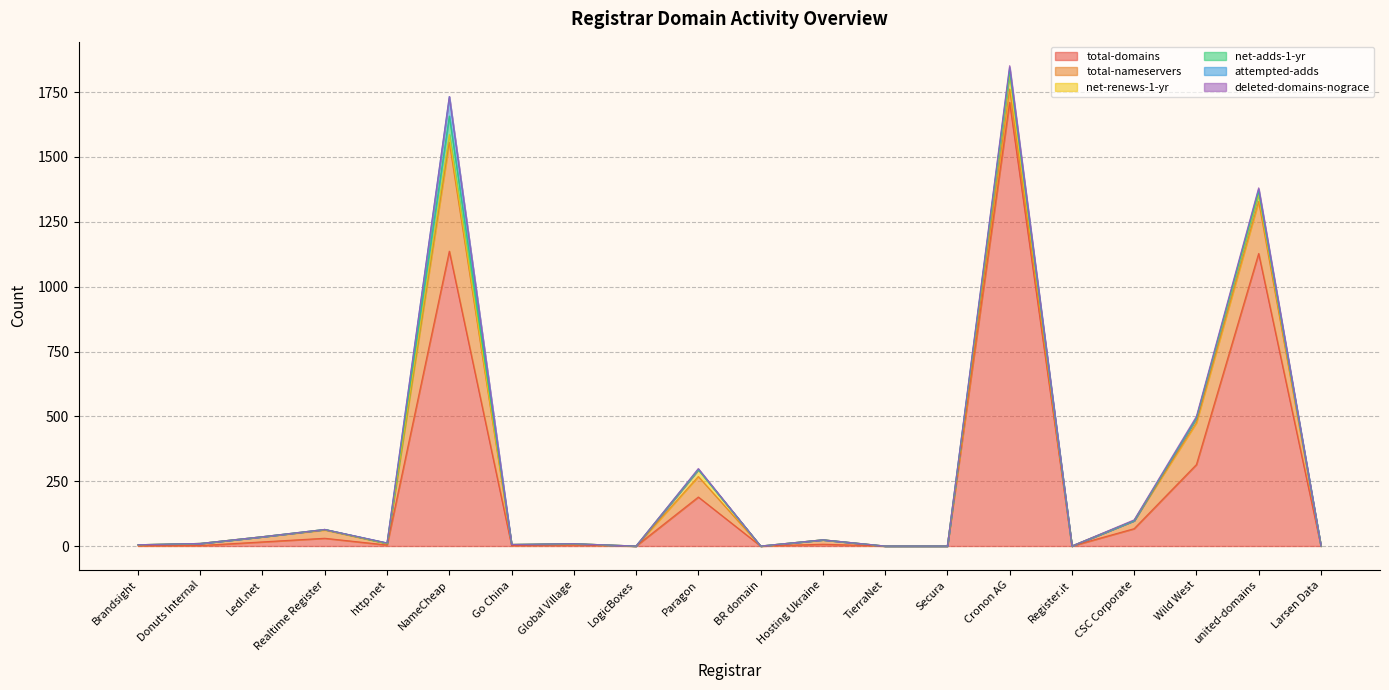

Where is the first local maximum for net-renews-1-yr?

Realtime Register